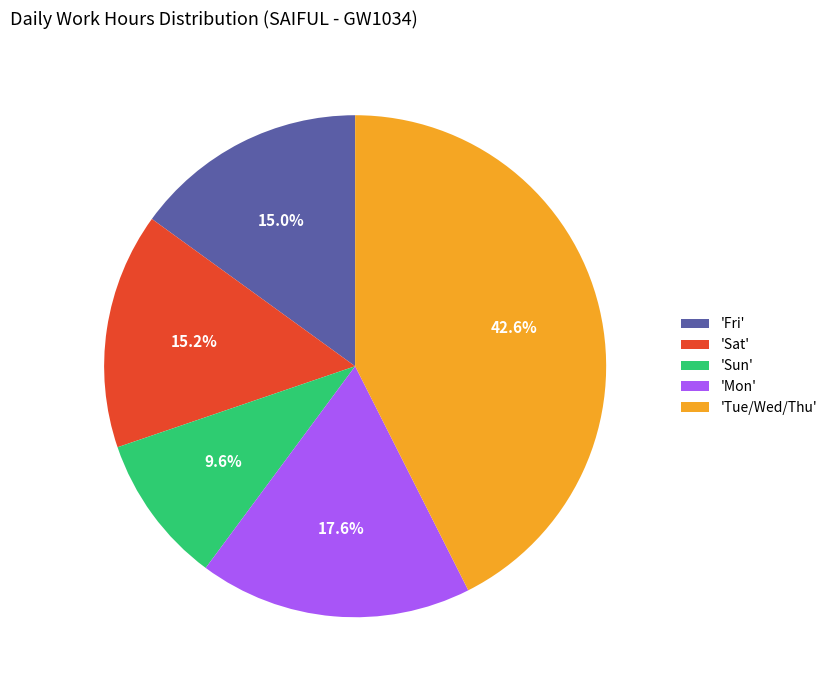

What is the ratio of the value at 'Mon' to the value at 'Tue/Wed/Thu'?

0.4